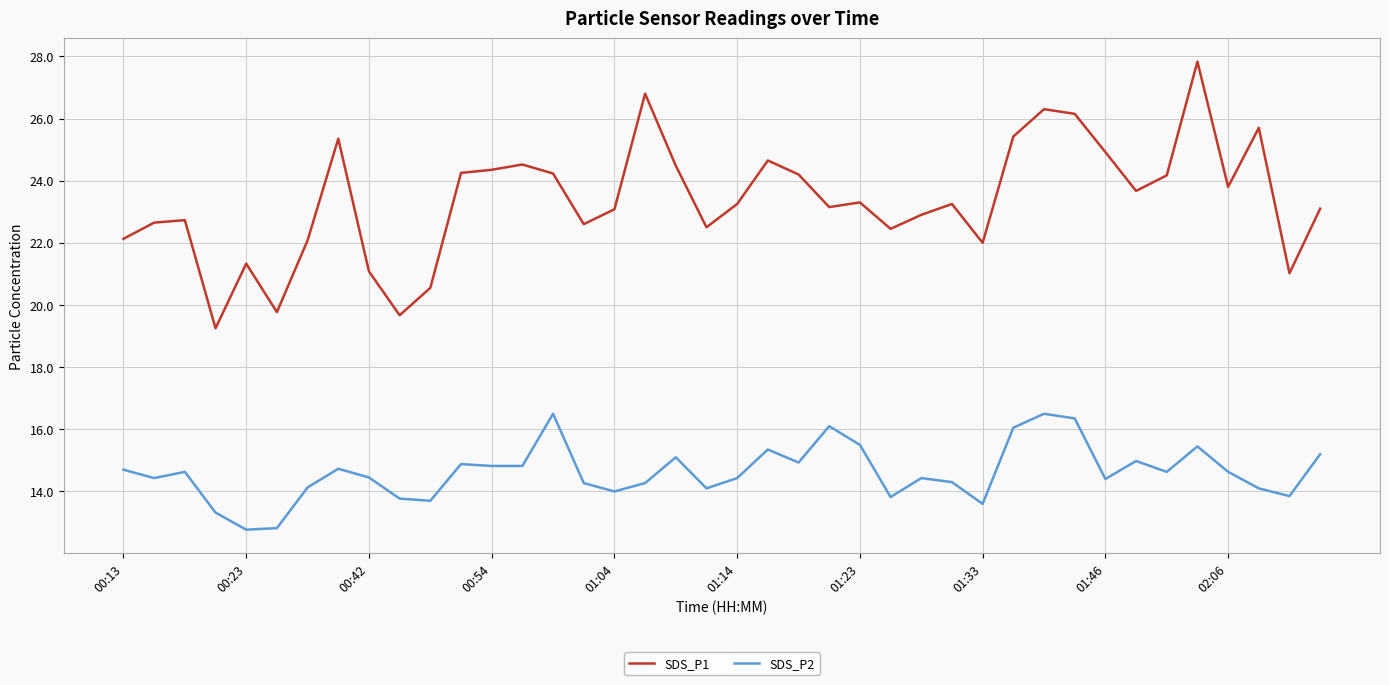

Which series has the largest range (max minus min)?

SDS_P1